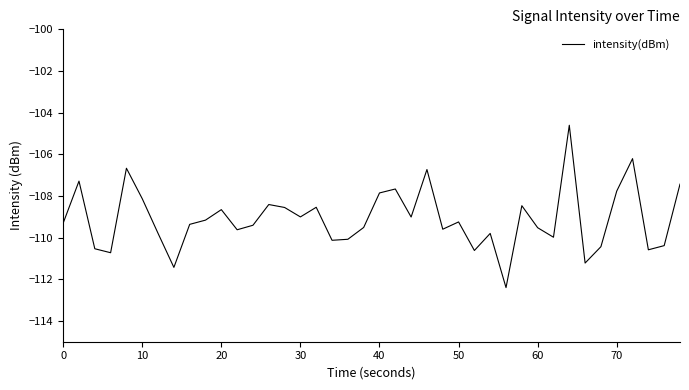

What is the difference between the maximum and minimum values?

7.8